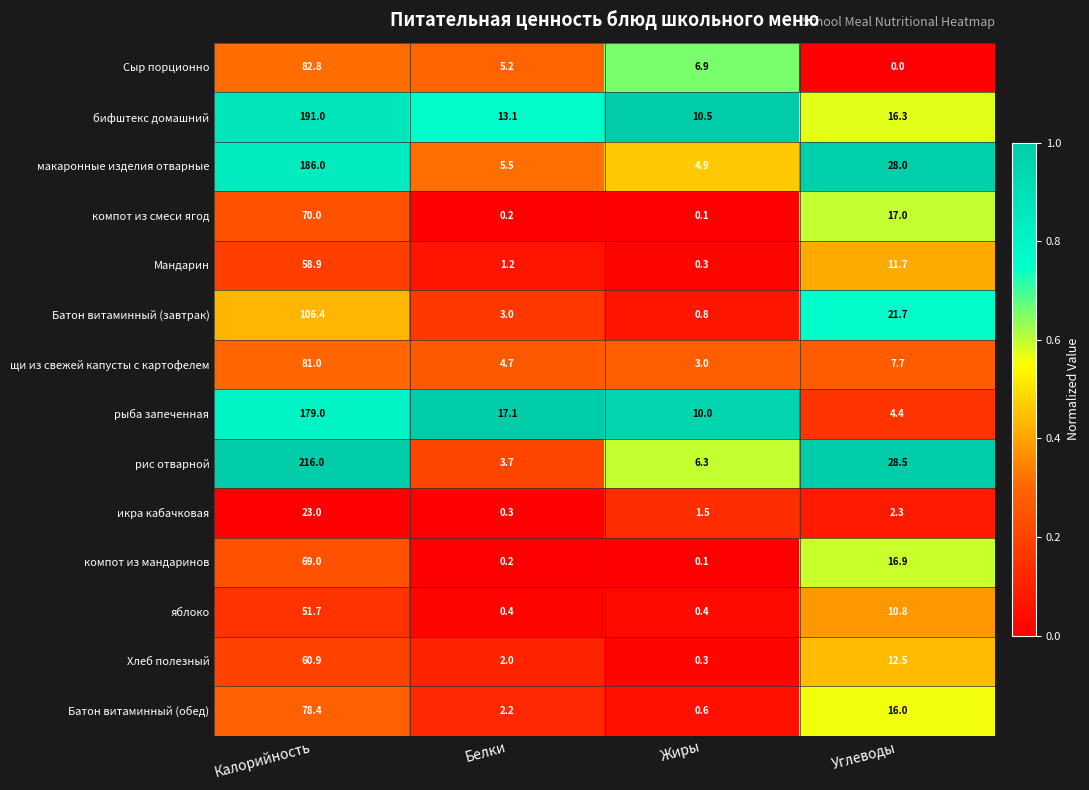

What is the difference between the second highest and second lowest values in the рис отварной series?

22.2